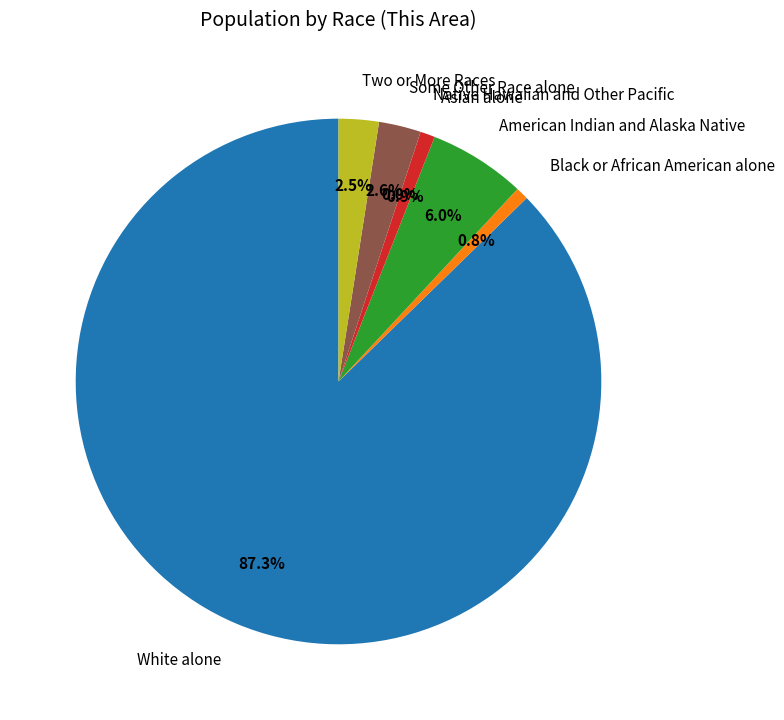

Count the number of slices in the pie.

7